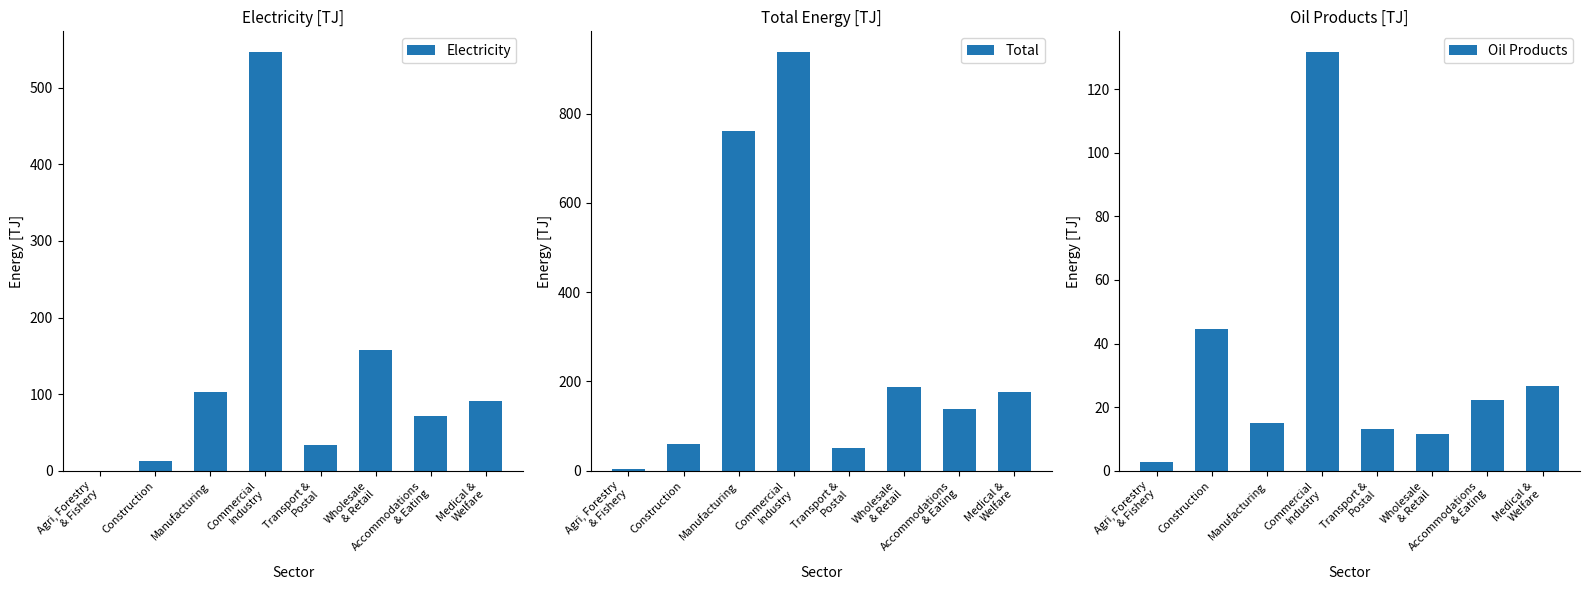

What position from the right is Agri, Forestry
& Fishery?

8